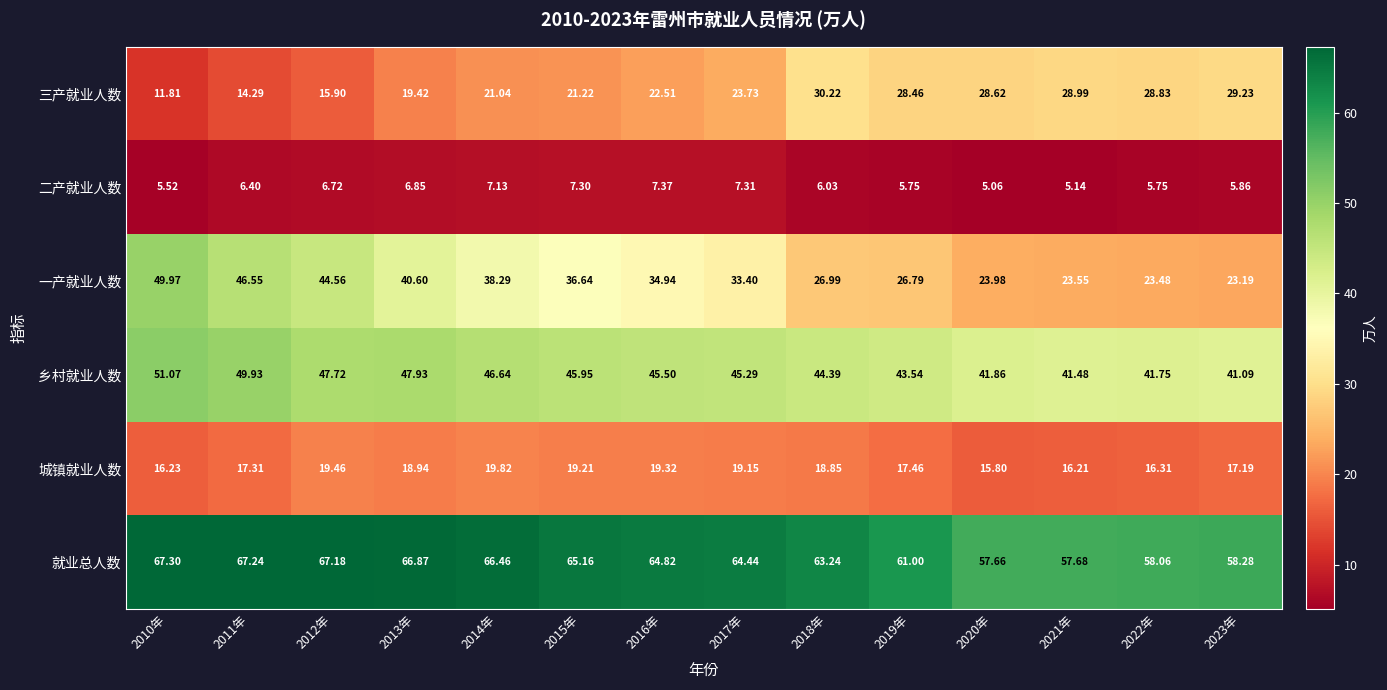

Which series has the largest total across all categories?

就业总人数